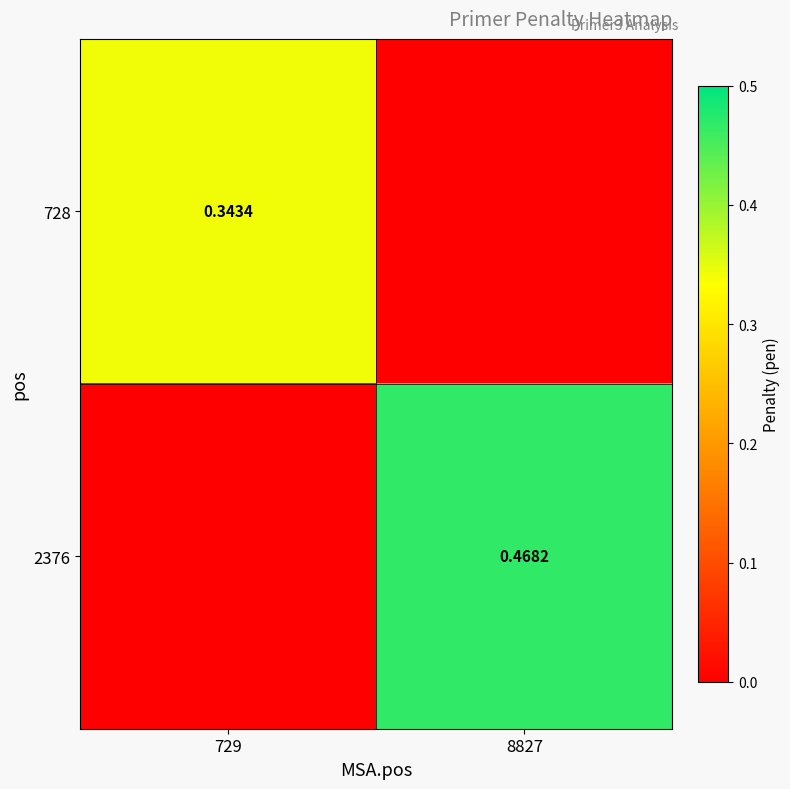

Is the value of 728 at 729 greater than the value of 2376 at 8827?

No